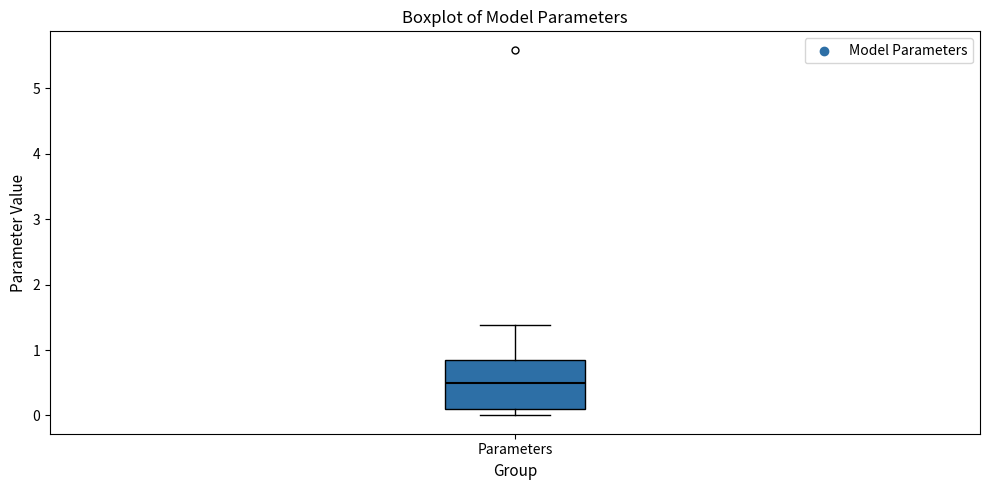

Transcribe this box plot: give where the median line is, the range the box spans, and where the two whiskers end, as read against the y-axis. The values are not printed on the chart, so give them approximately, as read against the axis.

median 0.5, box 0.1 to 0.8, whiskers 0.0 to 1.4